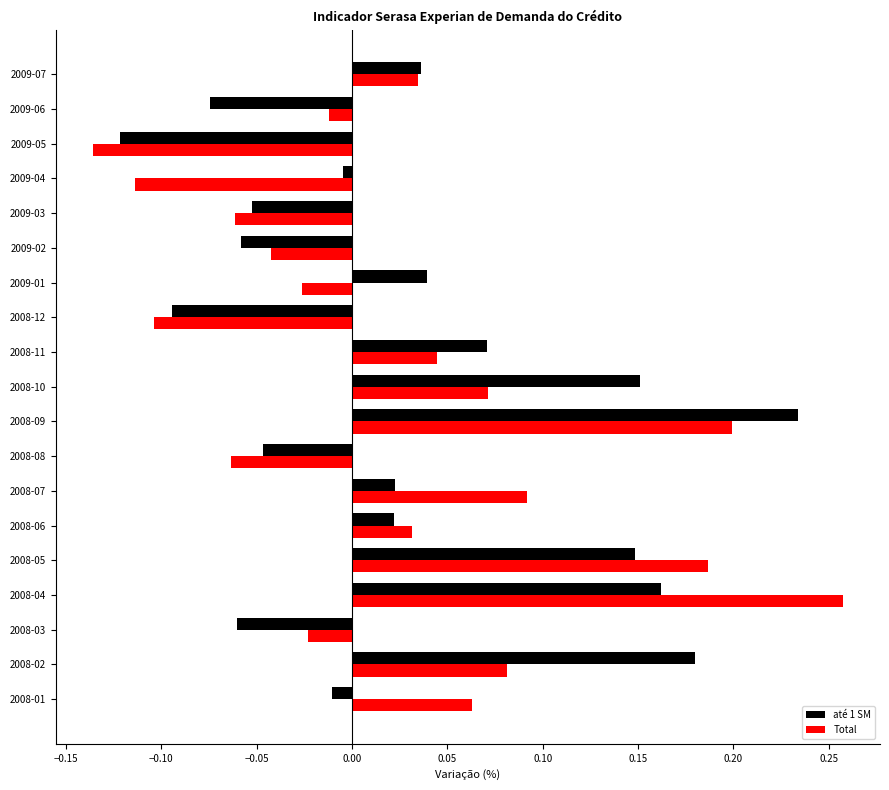

List the series in order of their peak value, lowest first.

até 1 SM, Total